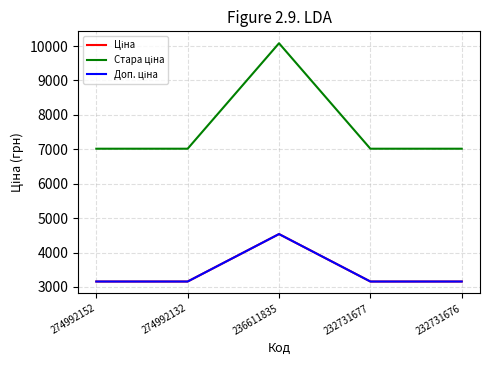

At which category is the sum across all series the highest?

236611835